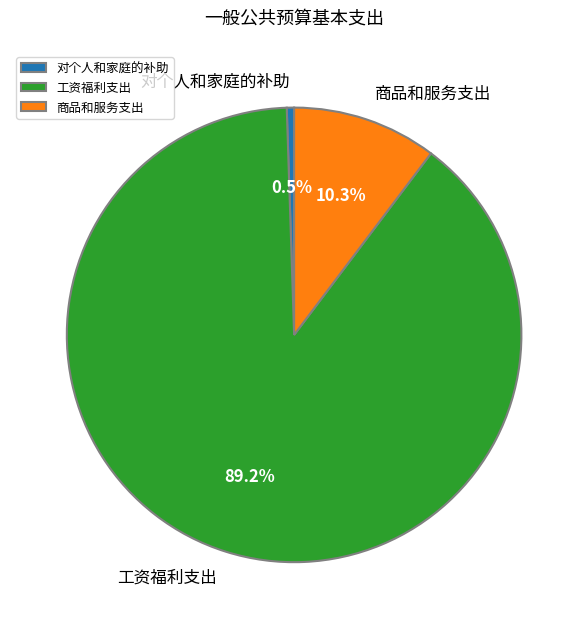

Combined, what portion of the pie is 工资福利支出 and 对个人和家庭的补助?

89.7%